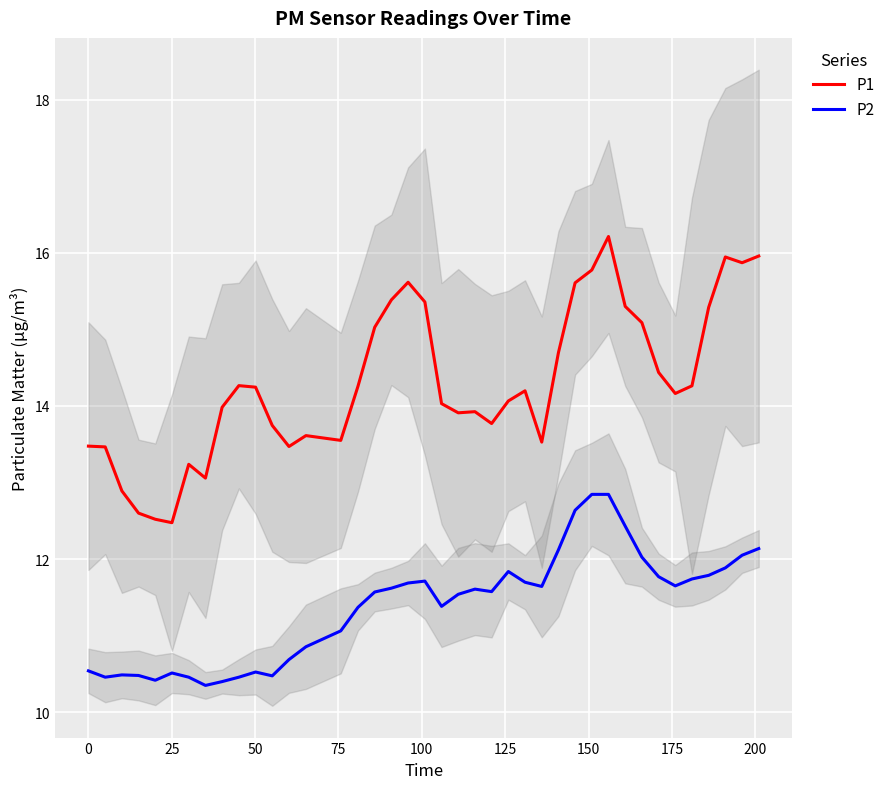

Reading right to left, list all the values displayed in this chart.

P1: 16.0	15.9	15.9	15.3	14.3	14.2	14.4	15.1	15.3	16.2	15.8	15.6	14.7	13.5	14.2	14.1	13.8	13.9	13.9	14.0	15.4	15.6	15.4	15.0	14.3	13.5	13.6	13.5	13.7	14.2	14.3	14.0	13.1	13.2	12.5	12.5	12.6	12.9	13.5	13.5
P2: 12.1	12.0	11.9	11.8	11.7	11.6	11.8	12.0	12.4	12.8	12.8	12.6	12.1	11.6	11.7	11.8	11.6	11.6	11.5	11.4	11.7	11.7	11.6	11.6	11.4	11.1	10.9	10.7	10.5	10.5	10.5	10.4	10.3	10.5	10.5	10.4	10.5	10.5	10.5	10.5